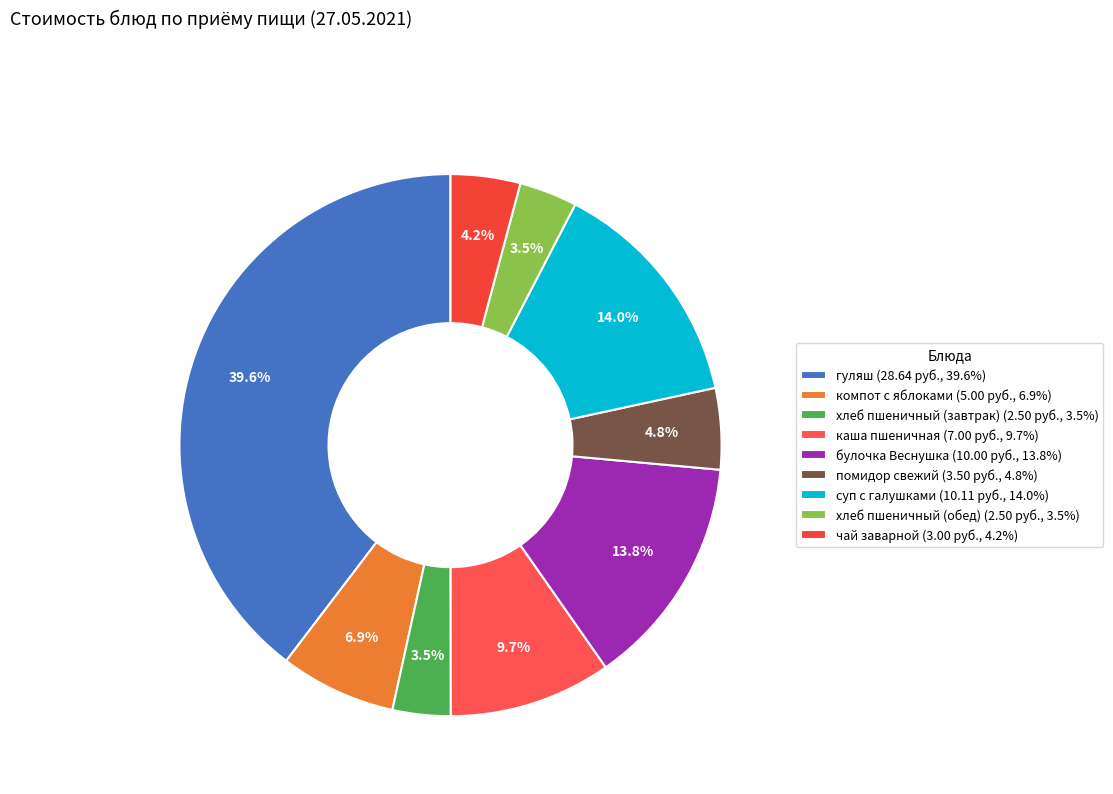

Which category has the biggest portion of the pie?

гуляш